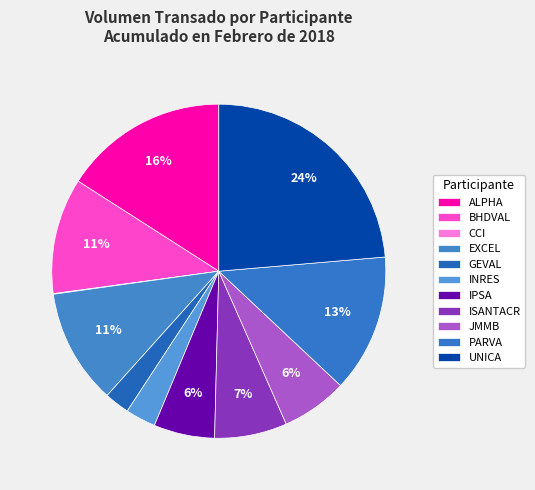

What is the ratio of the value at ALPHA to the value at EXCEL?

1.4